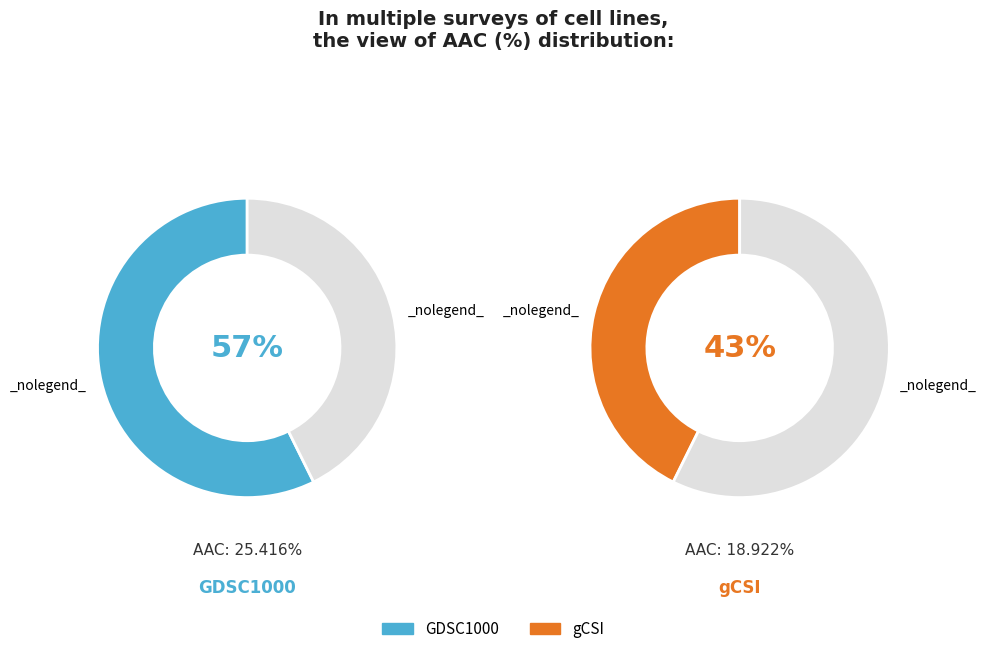

Which slice is the largest?

GDSC1000